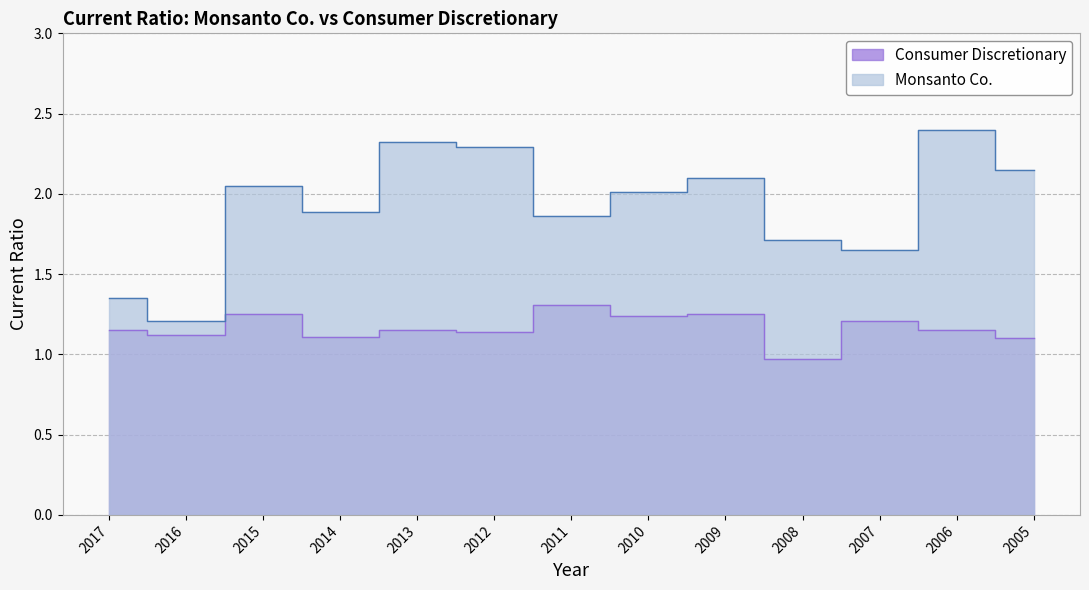

At which category is the sum across all series the highest?

2006